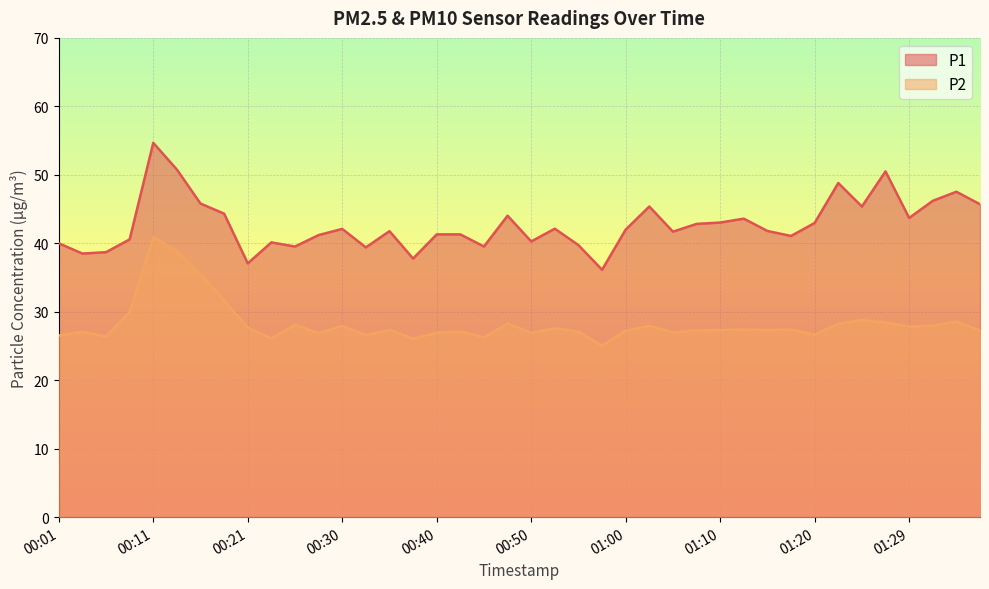

Where is P2 nearest to the value 32?

00:18